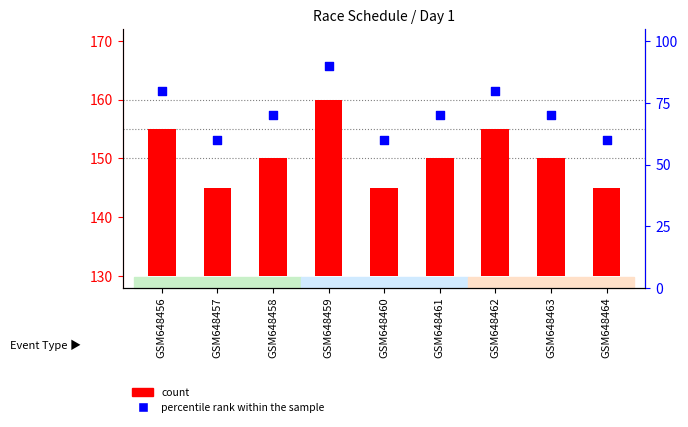

Which series reaches the minimum Y coordinate?

count